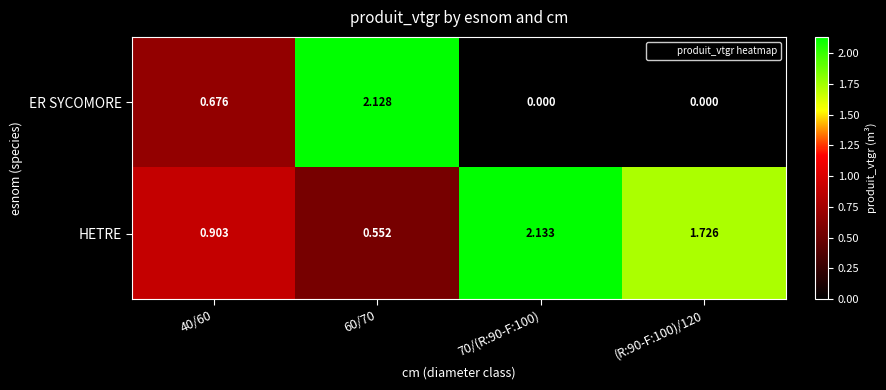

Which series changed the most between 70/(R:90-F:100) and (R:90-F:100)/120?

HETRE